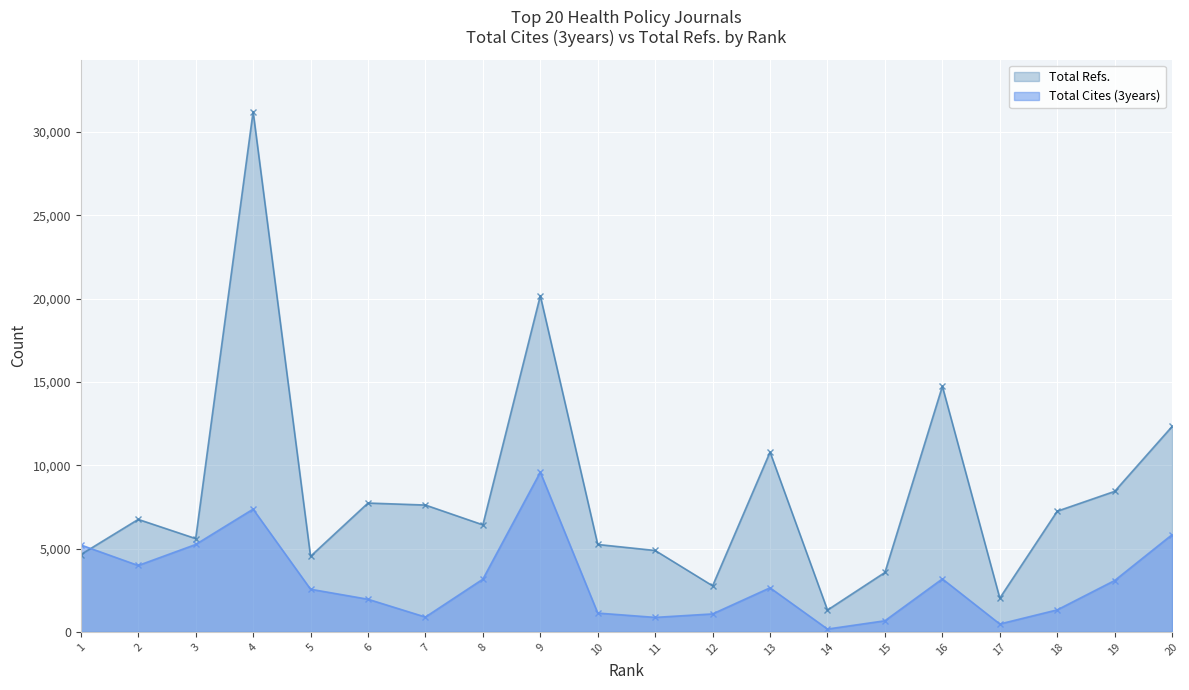

How many categories are shown in the chart?

20